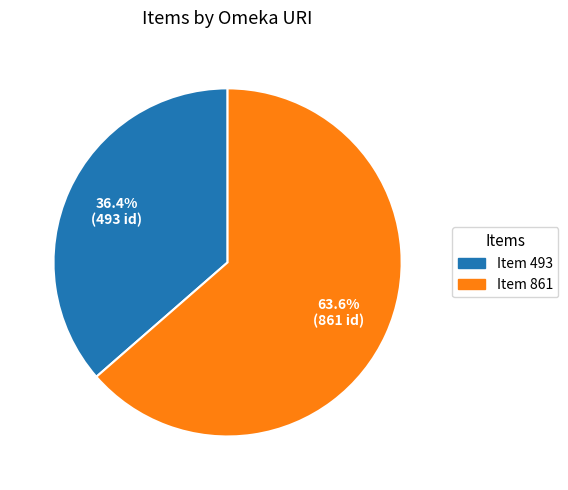

What is the majority slice?

donesmusiques.net/items/show/861